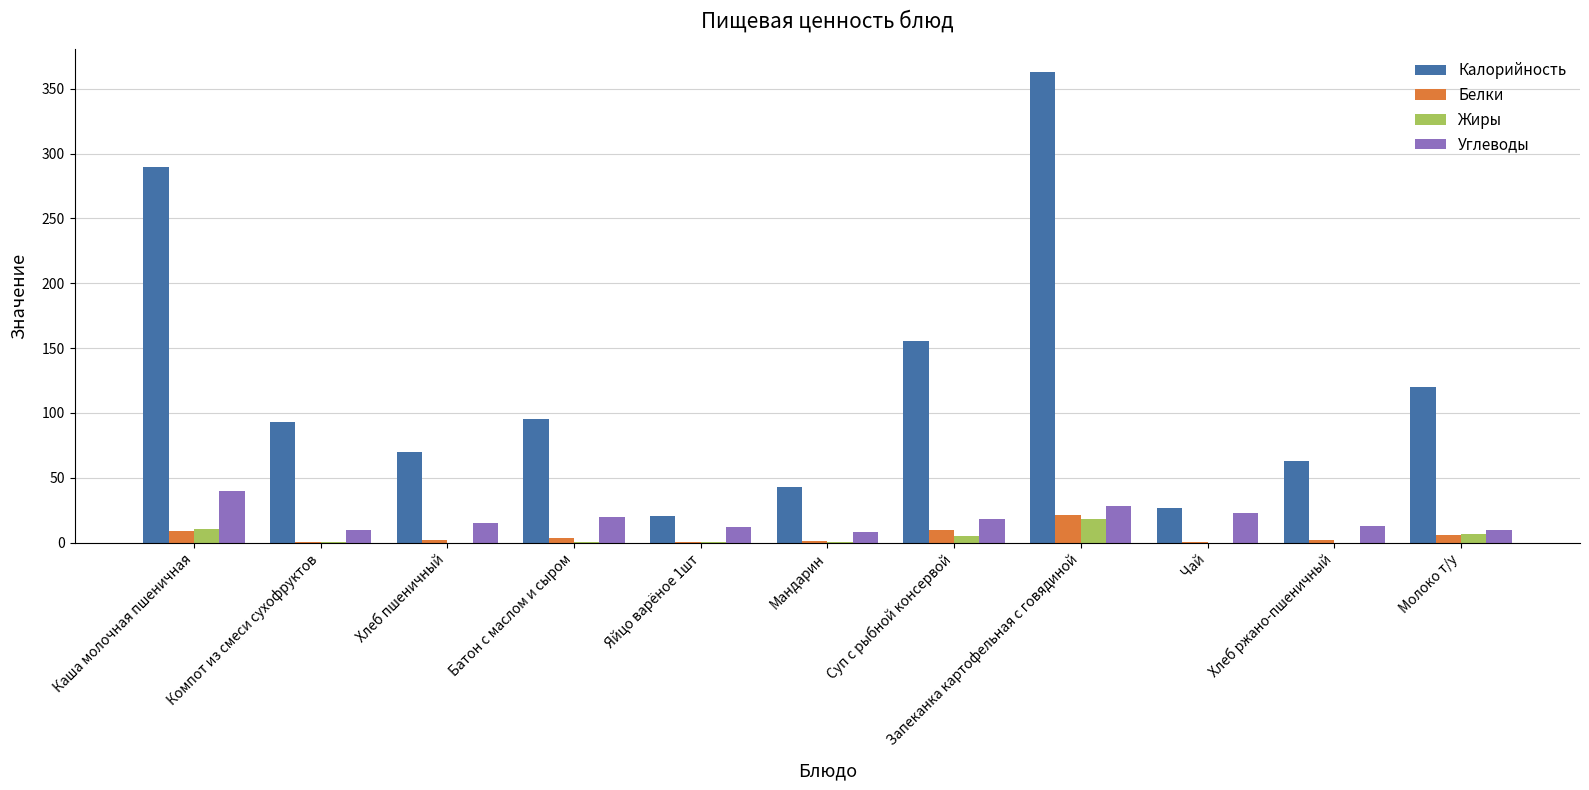

Is the value of Жиры at Чай greater than the value of Углеводы at Компот из смеси сухофруктов?

No